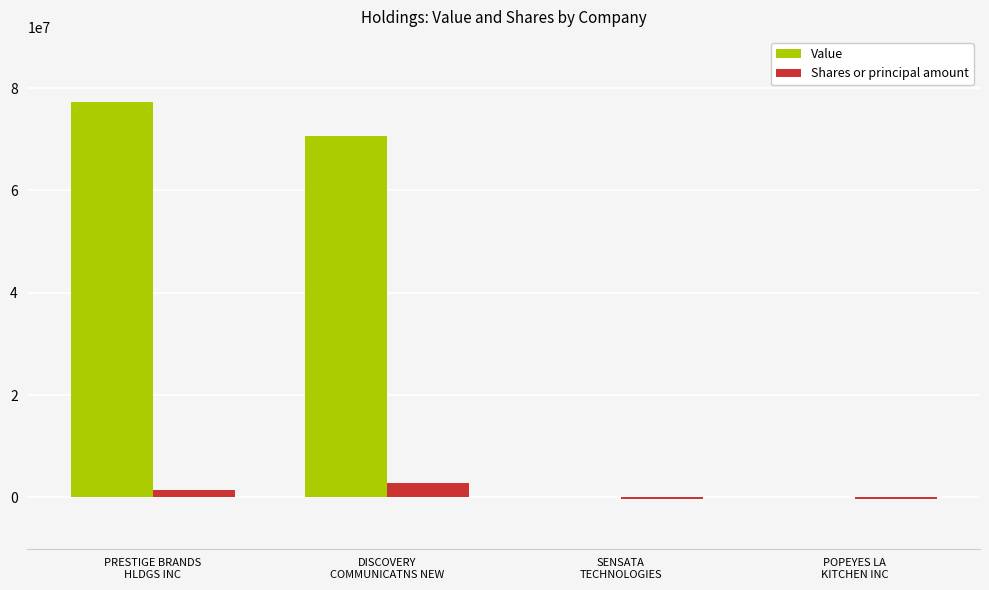

What is the maximum value for Value?

77220000